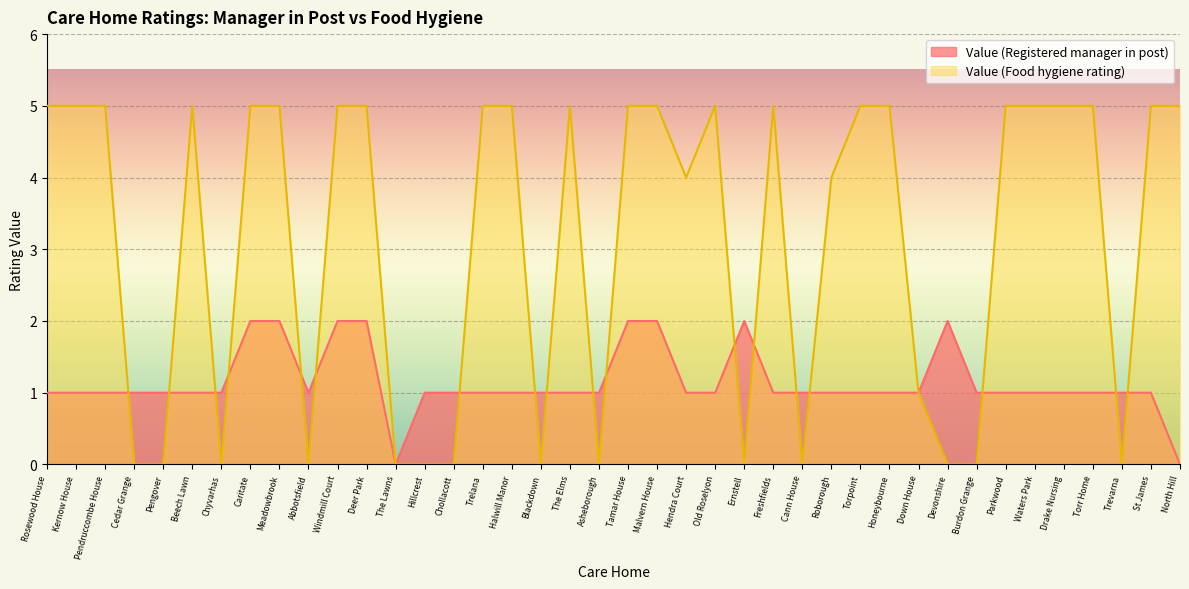

Count the Value (Registered manager in post) values in the range 1 to 2.

38